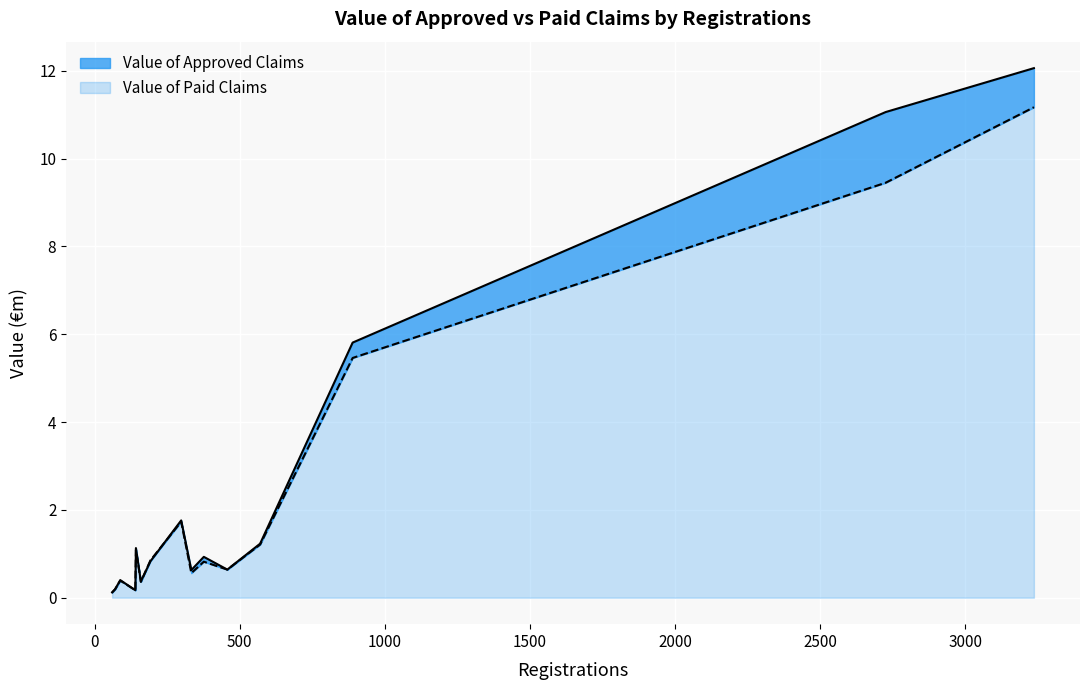

Which series has the largest total across all categories?

Value of Approved Claims